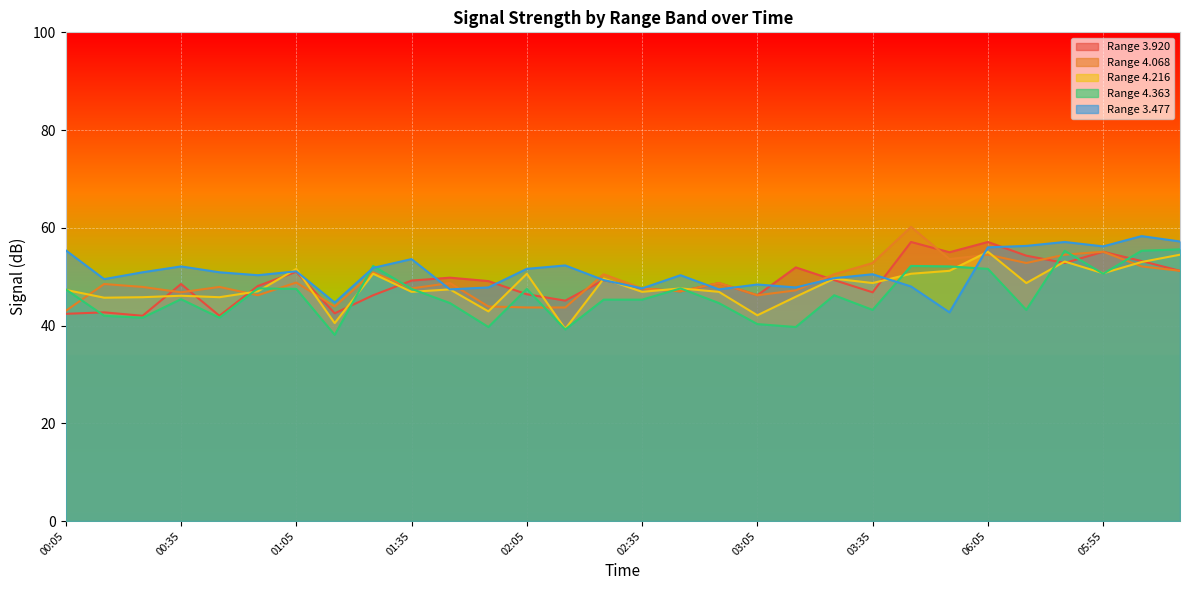

What is the label of the 22nd point from the right?

01:25